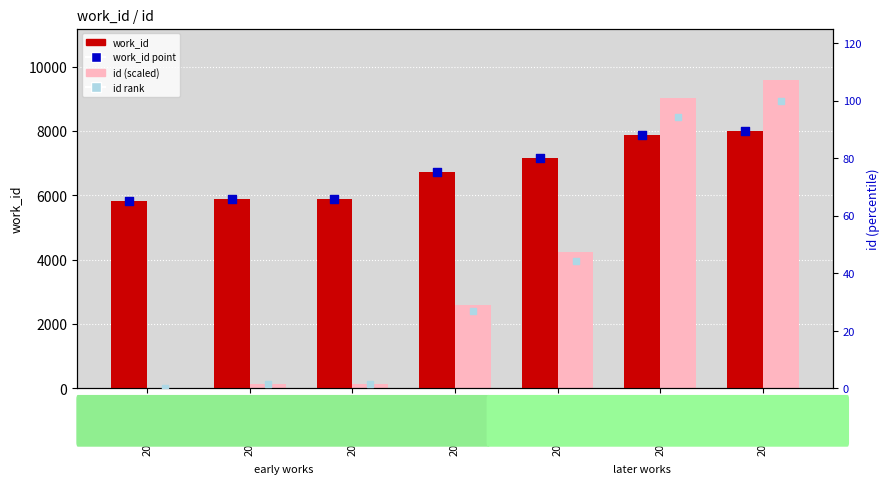

What are all the series names shown in the legend?

work_id, id (scaled), work_id point, id rank